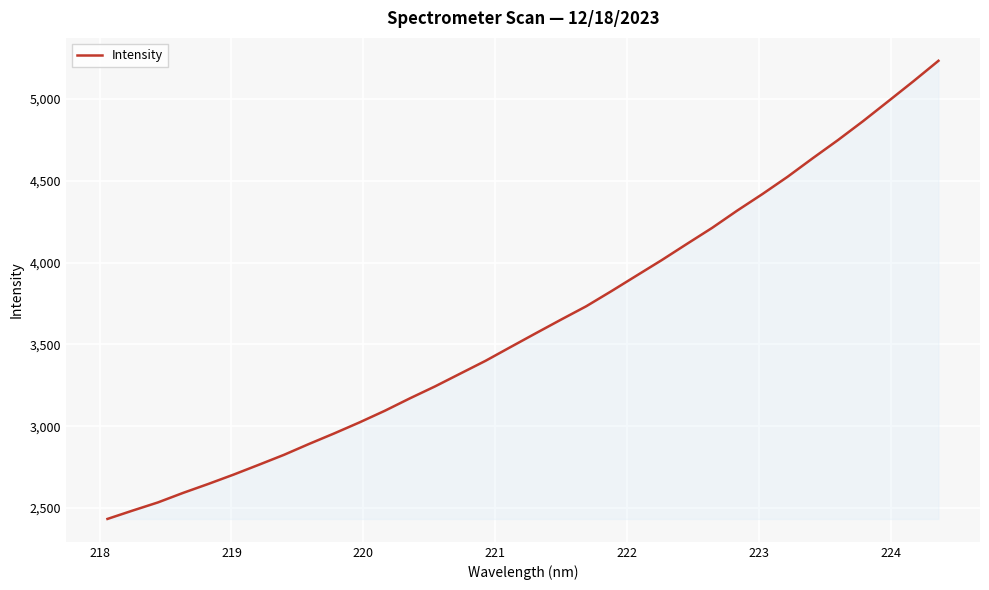

What is the maximum value shown in the chart?

5233.8